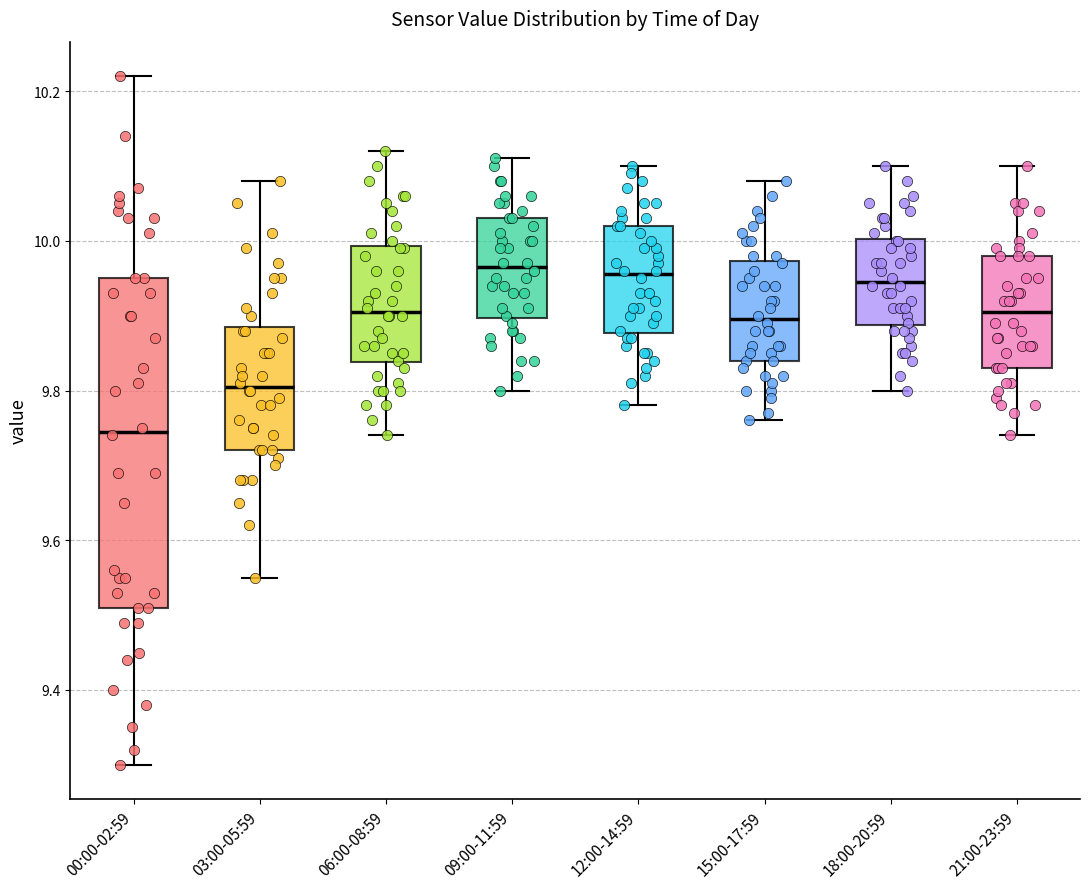

Which box has the lowest median line?

00:00-02:59